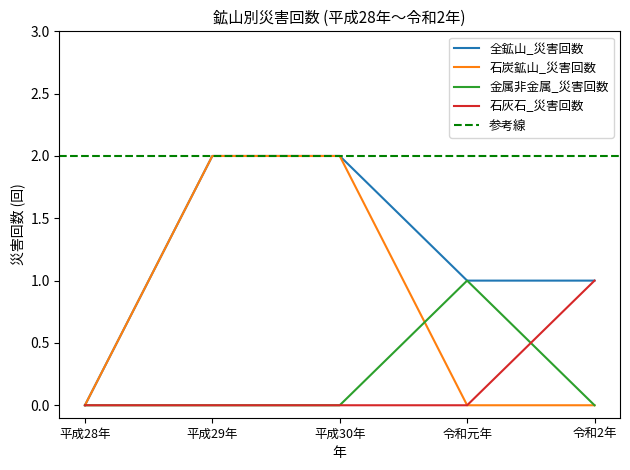

True or false: 全鉱山_災害回数 and 石灰石_災害回数 cross at least once.

False